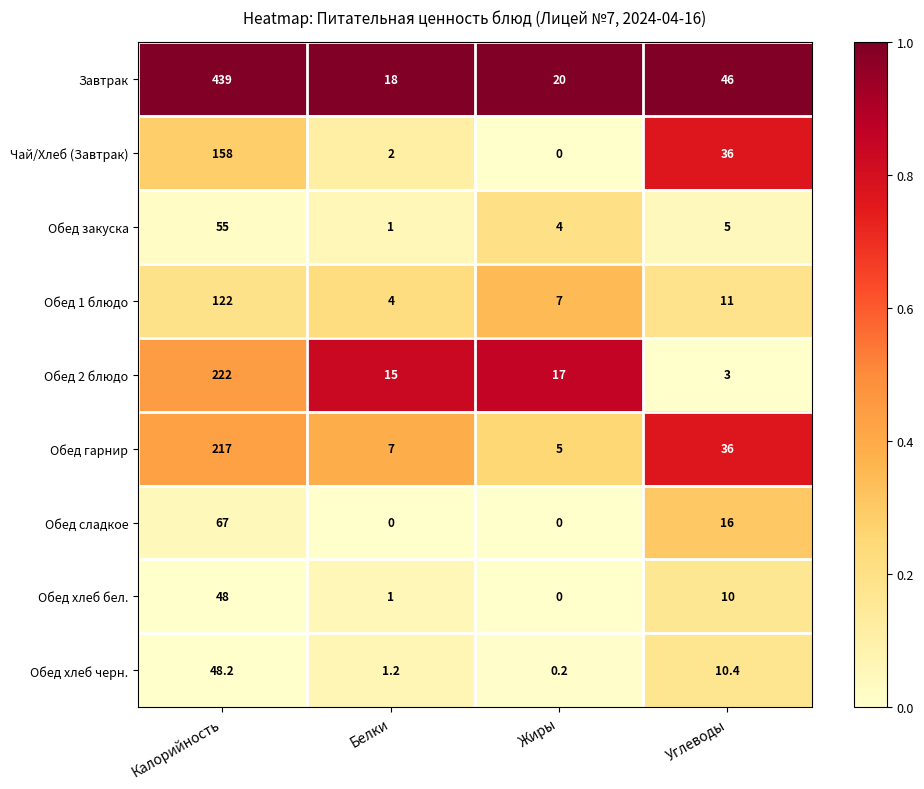

At which category does the chart reach its peak across all series?

Калорийность